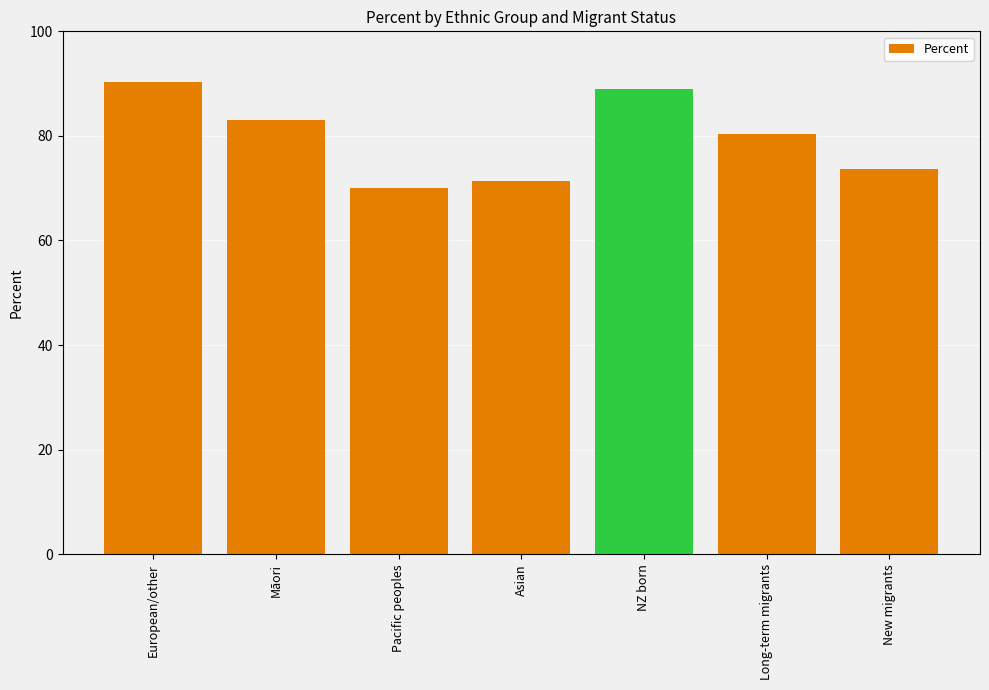

What is the value of the 6th bar from the left?

80.3